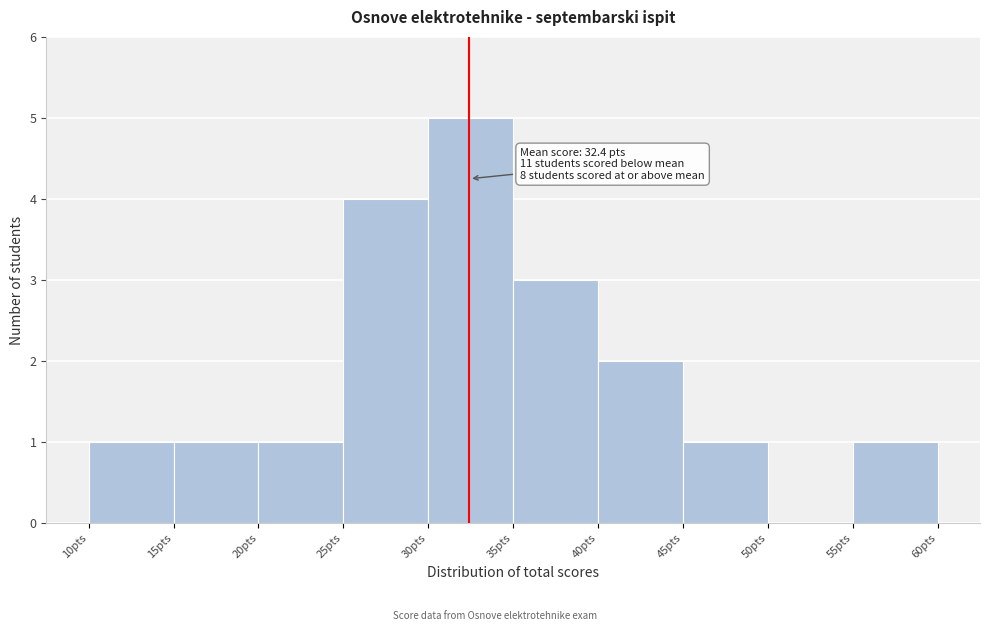

Which range on the x-axis has the tallest bar?

30 to 35